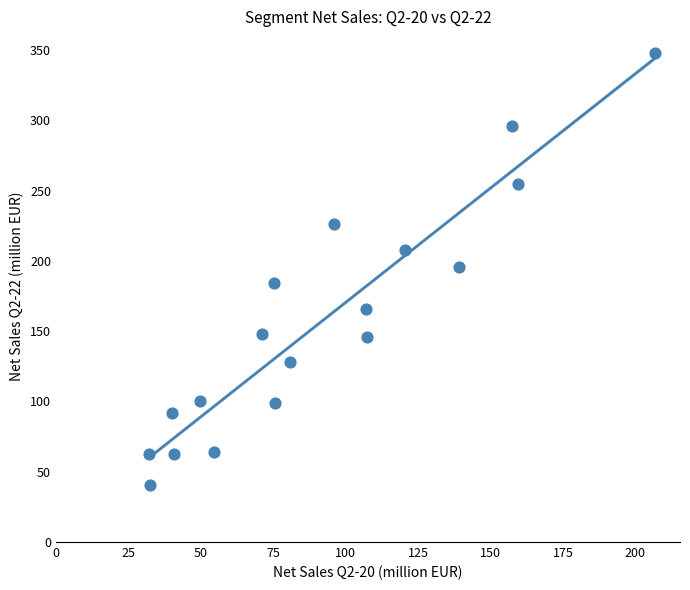

What is the range of Y values (max minus min)?

307.2